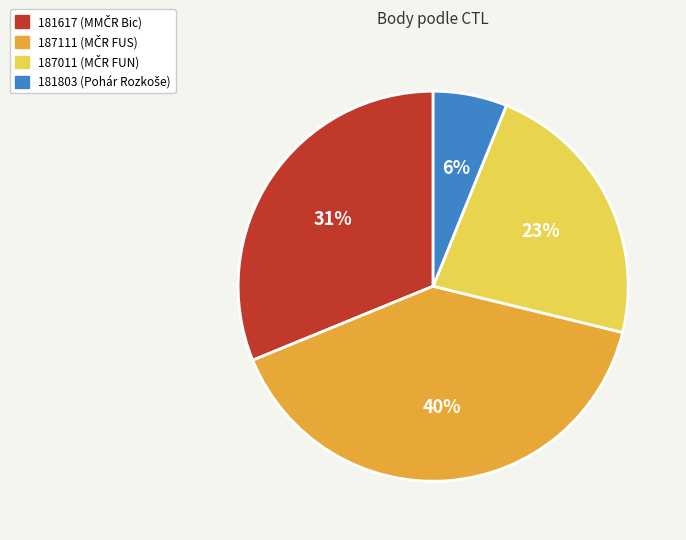

True or false: 187111 accounts for 40% of the total.

True